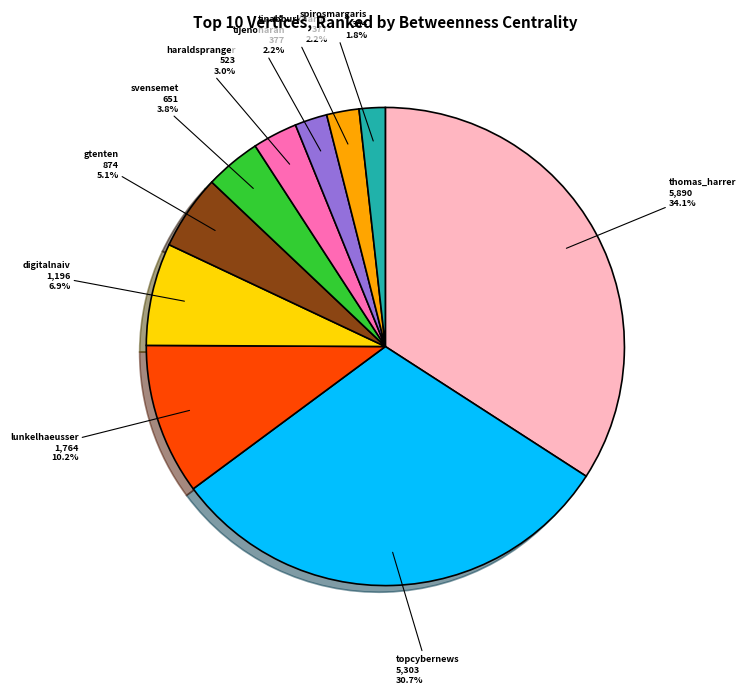

How many segments does this pie chart have?

10